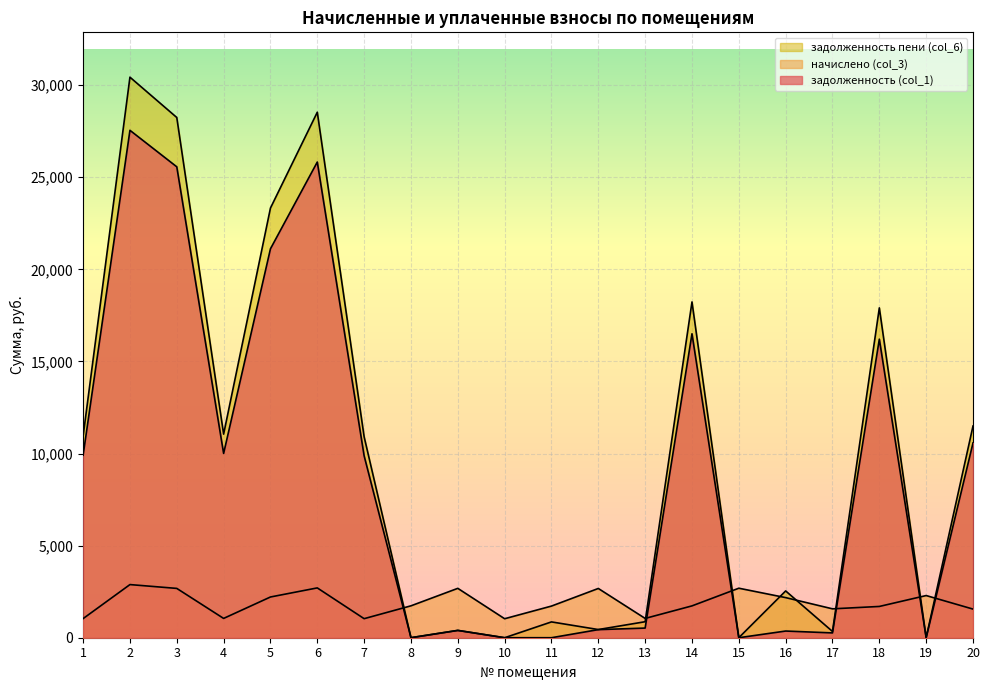

Reading right to left, extract all data points from this chart.

задолженность (col_1): 20=10573.2	19=0.0	18=16209.5	17=261.4	16=362.9	15=0.0	14=16501.9	13=523.9	12=439.1	11=0.0	10=0.0	9=398.2	8=0.9	7=9875.2	6=25824.8	5=21114.6	4=10005.1	3=25564.9	2=27546.5	1=9907.7
начислено (col_3): 20=1554.7	19=2289.5	18=1697.6	17=1568.3	16=2177.3	15=2687.6	14=1728.2	13=1047.8	12=2674.0	11=1718.0	10=1030.8	9=2680.8	8=1731.6	7=1034.2	6=2704.6	5=2211.3	4=1047.8	3=2677.4	2=2884.9	1=1037.6
задолженность пени (col_6): 20=11492.9	19=4.8	18=17907.1	17=339.7	16=2540.2	15=1.0	14=18230.2	13=868.8	12=444.0	11=858.8	10=0.0	9=397.0	8=2.1	7=10909.4	6=28529.5	5=23325.9	4=11053.0	3=28242.3	2=30431.4	1=10945.3